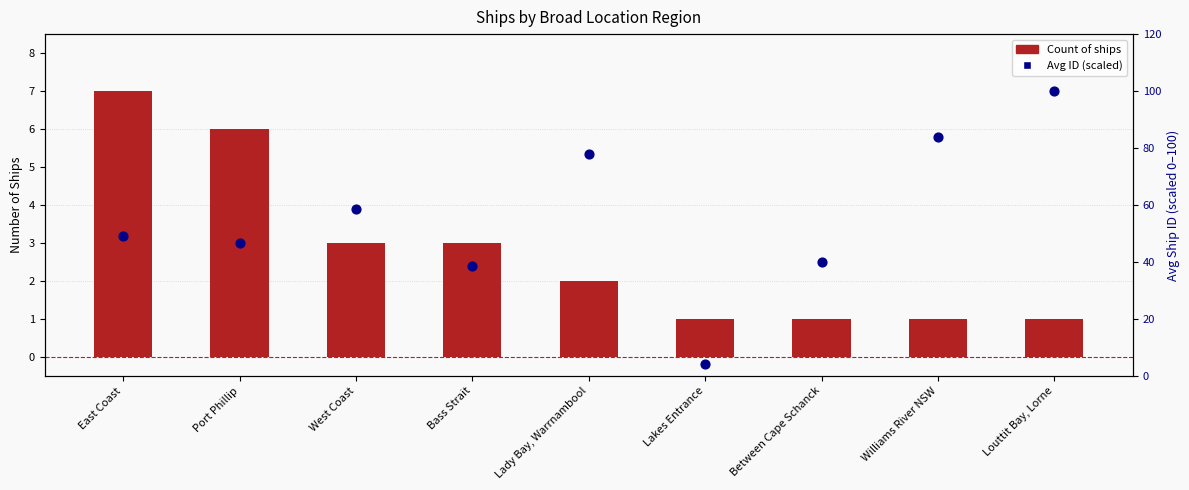

What is the total value across all series at Lakes Entrance?

5.0